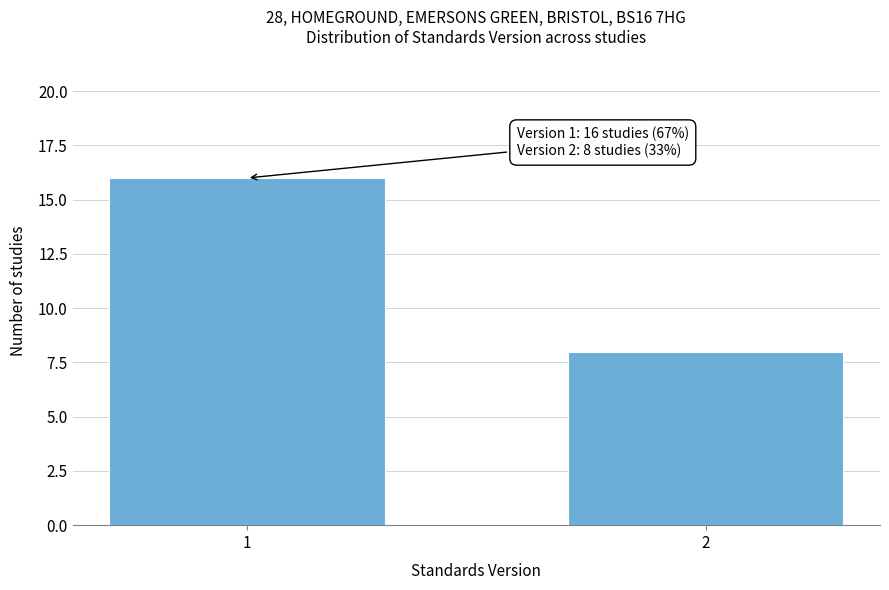

Reading left to right, transcribe all the data shown in this chart.

1=16	2=8